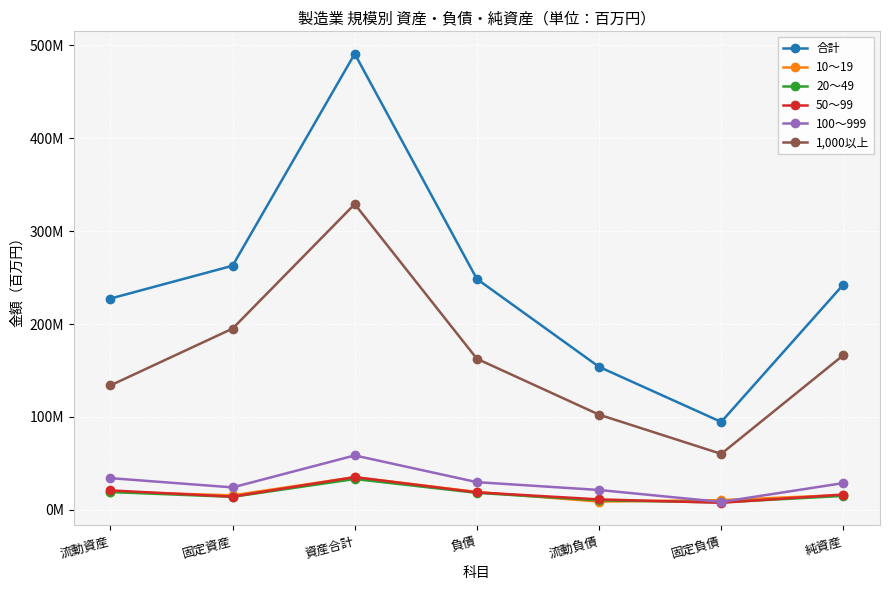

What are all the series names shown in the legend?

合計, 10～19, 20～49, 50～99, 100～999, 1,000以上